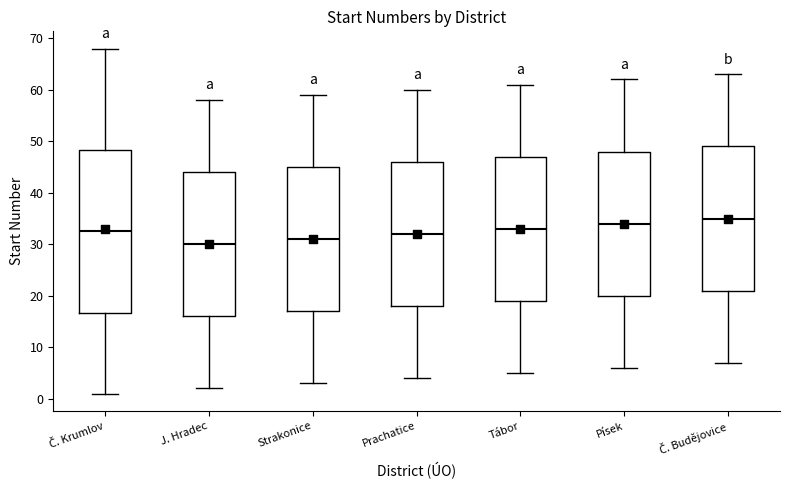

Reading left to right, read every box against the y-axis: the position of its median line, the range the box covers, and the ends of its whiskers. The values are not printed on the chart, so give them approximately, as read against the axis.

Č. Krumlov: median 33, box 17 to 48, whiskers 1 to 68
J. Hradec: median 30, box 16 to 44, whiskers 2 to 58
Strakonice: median 31, box 17 to 45, whiskers 3 to 59
Prachatice: median 32, box 18 to 46, whiskers 4 to 60
Tábor: median 33, box 19 to 47, whiskers 5 to 61
Písek: median 34, box 20 to 48, whiskers 6 to 62
Č. Budějovice: median 35, box 21 to 49, whiskers 7 to 63